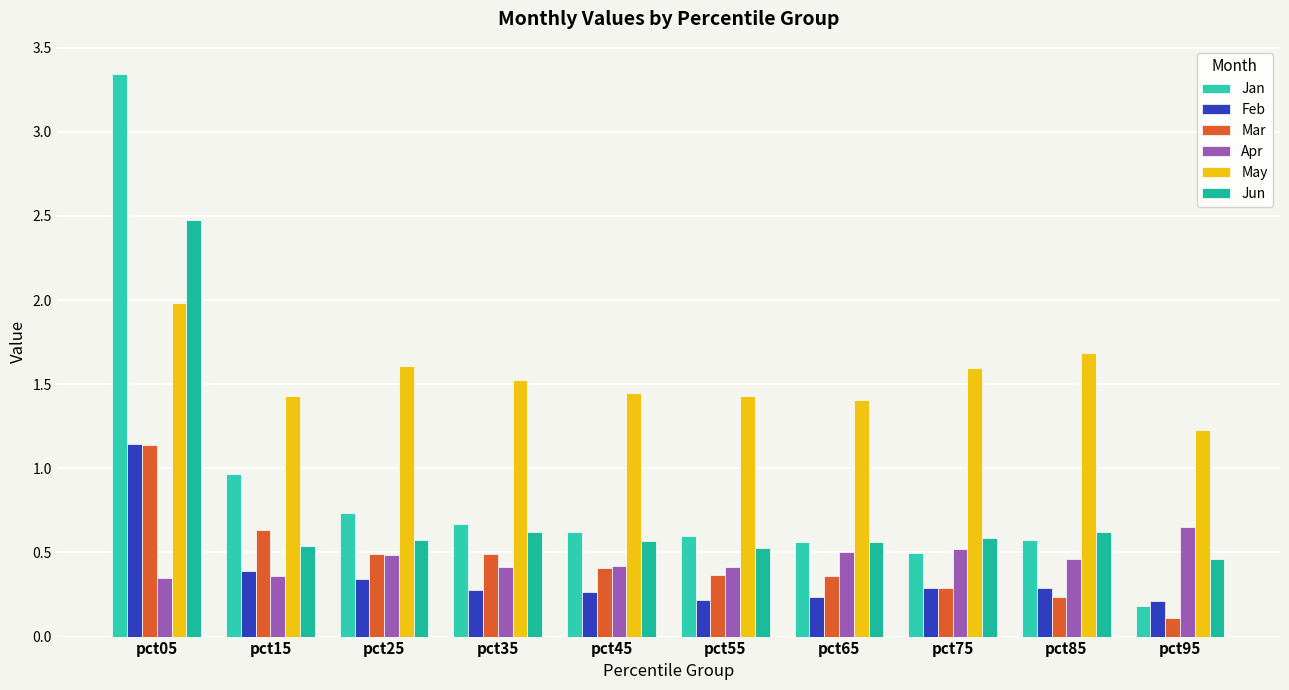

Which series has the largest total across all categories?

May